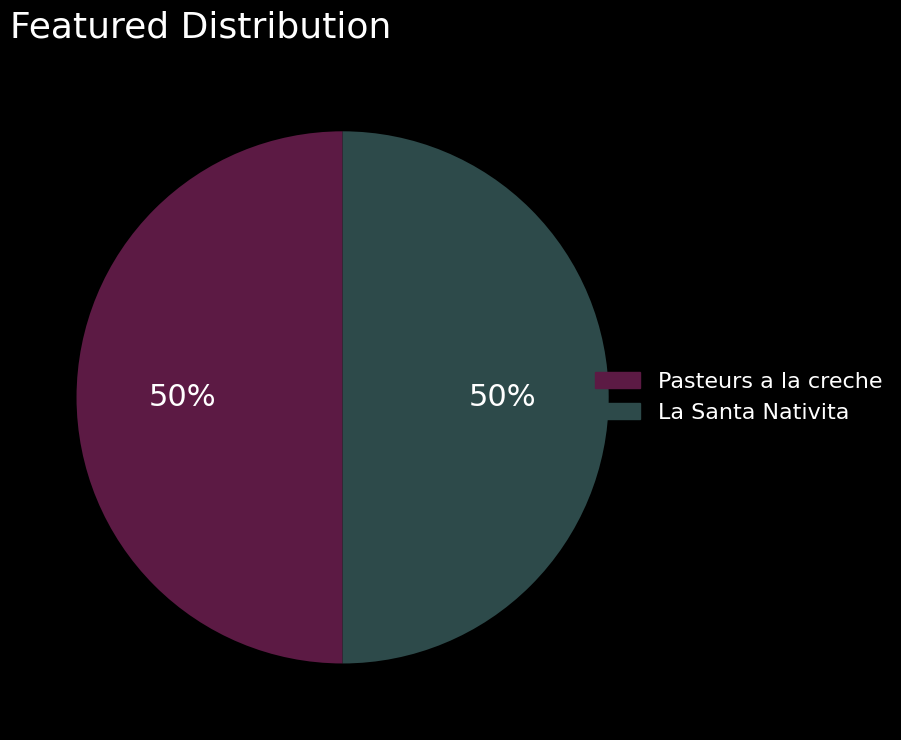

Is it true that La Santa Nativita is 36% of the pie?

False